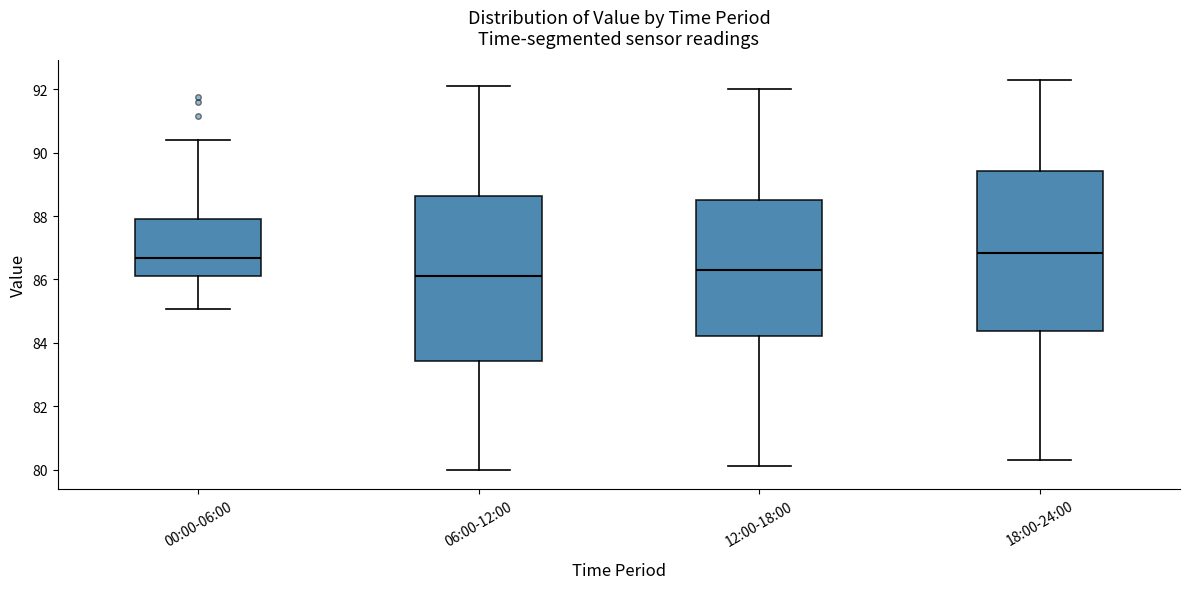

Reading left to right, transcribe this box plot: for each box, give where its median line is, the range the box spans, and where its two whiskers end, as read against the y-axis. The values are not printed on the chart, so give them approximately, as read against the axis.

00:00-06:00: median 86.6, box 86.2 to 87.8, whiskers 85.0 to 90.4
06:00-12:00: median 86.2, box 83.4 to 88.6, whiskers 80.0 to 92.2
12:00-18:00: median 86.4, box 84.2 to 88.6, whiskers 80.2 to 92.0
18:00-24:00: median 86.8, box 84.4 to 89.4, whiskers 80.4 to 92.4